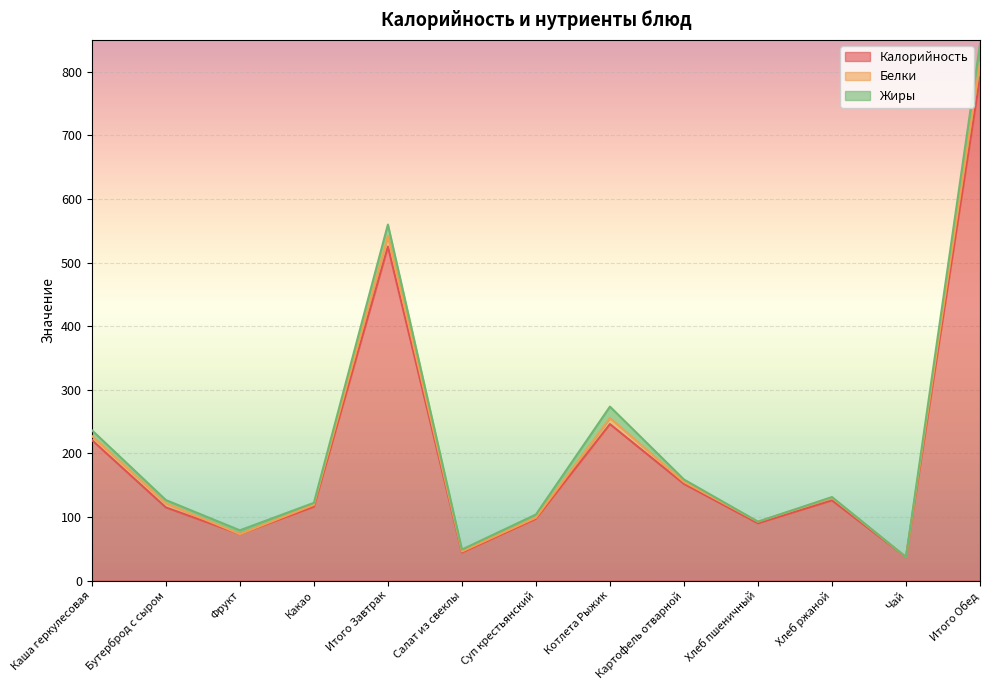

How many data points in Белки are above 3?

8